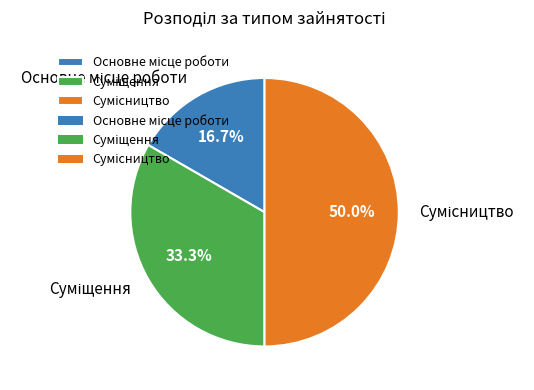

How many slices are in this pie chart?

3